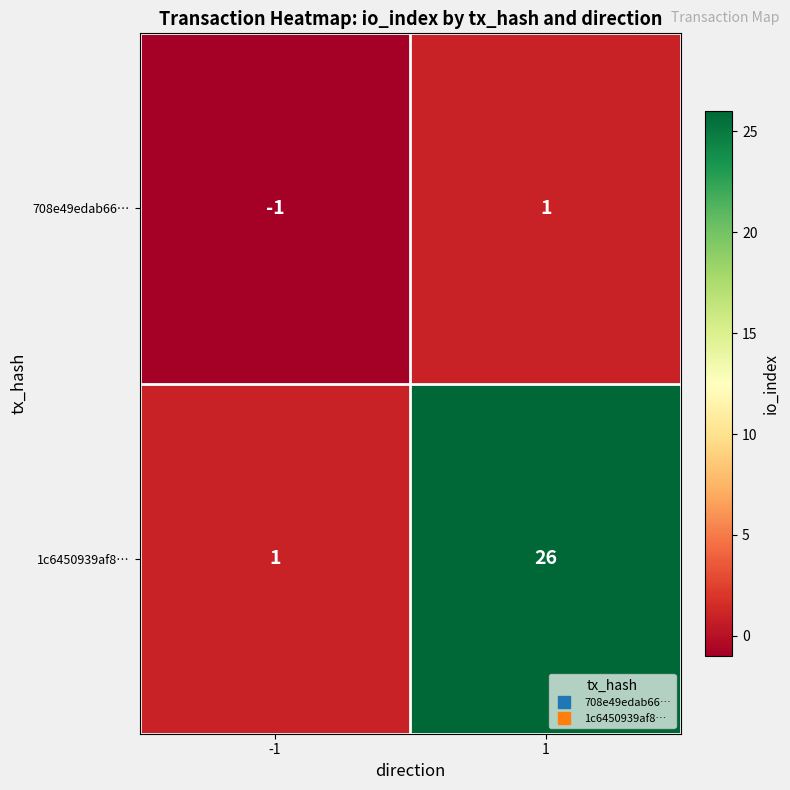

Reading left to right, list all the values displayed in this chart.

708e49edab66…: -1	1
1c6450939af8…: 1	26